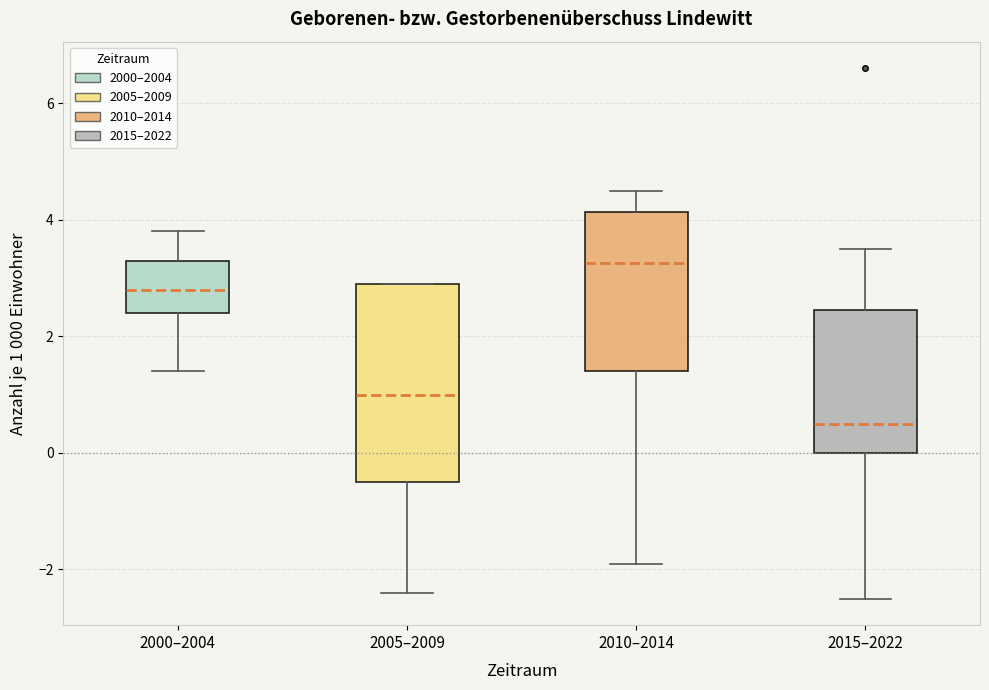

Which box has the highest median line?

2010–2014